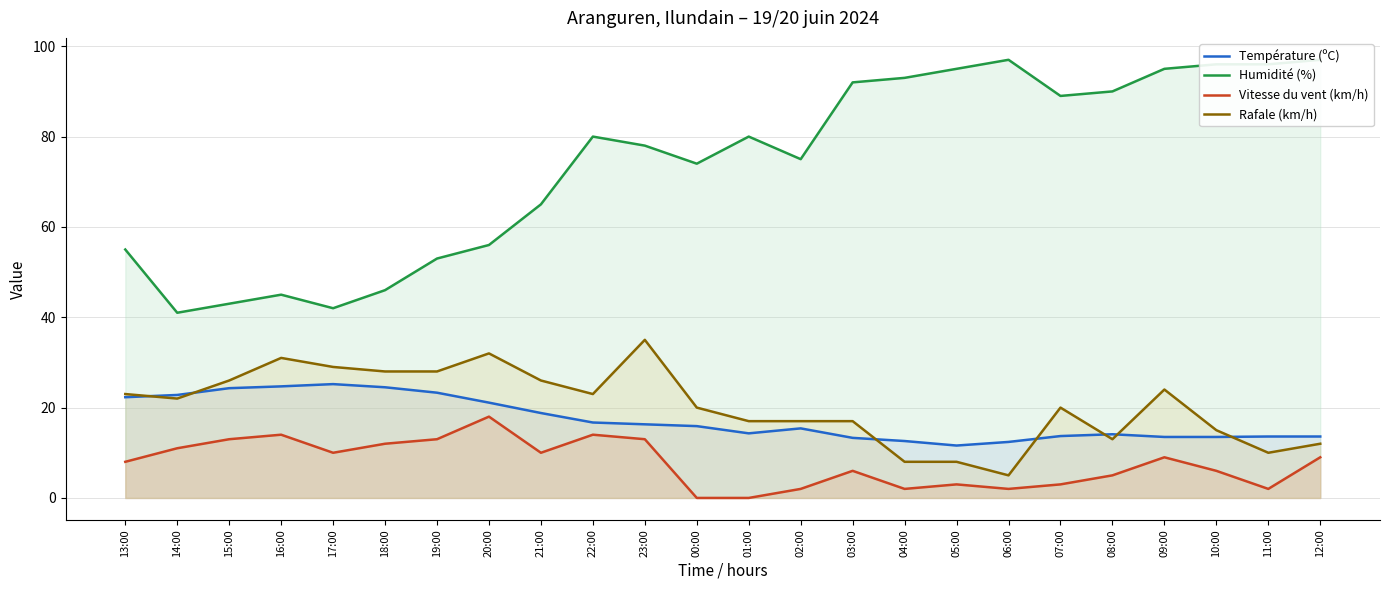

The Température (ºC) series shows 16.7 at 04:00. True or false?

False